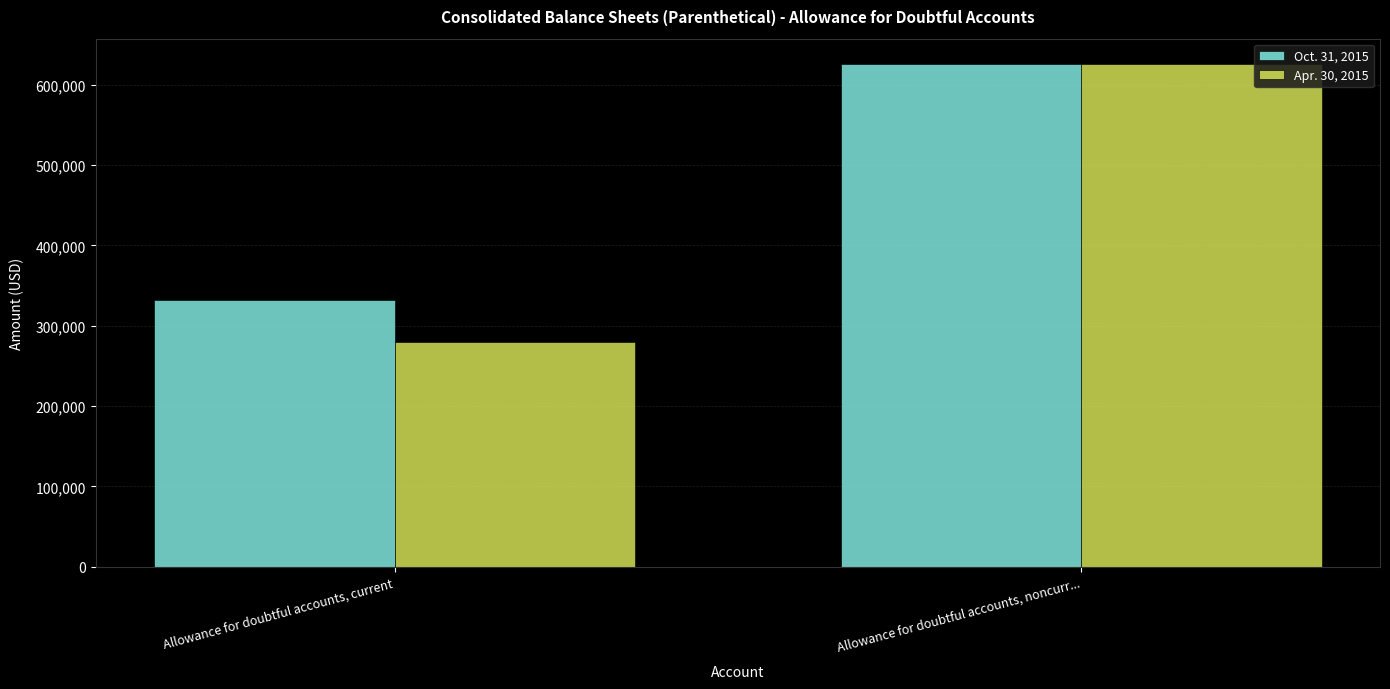

Where is Oct. 31, 2015 nearest to the value 479260?

Allowance for doubtful accounts, current